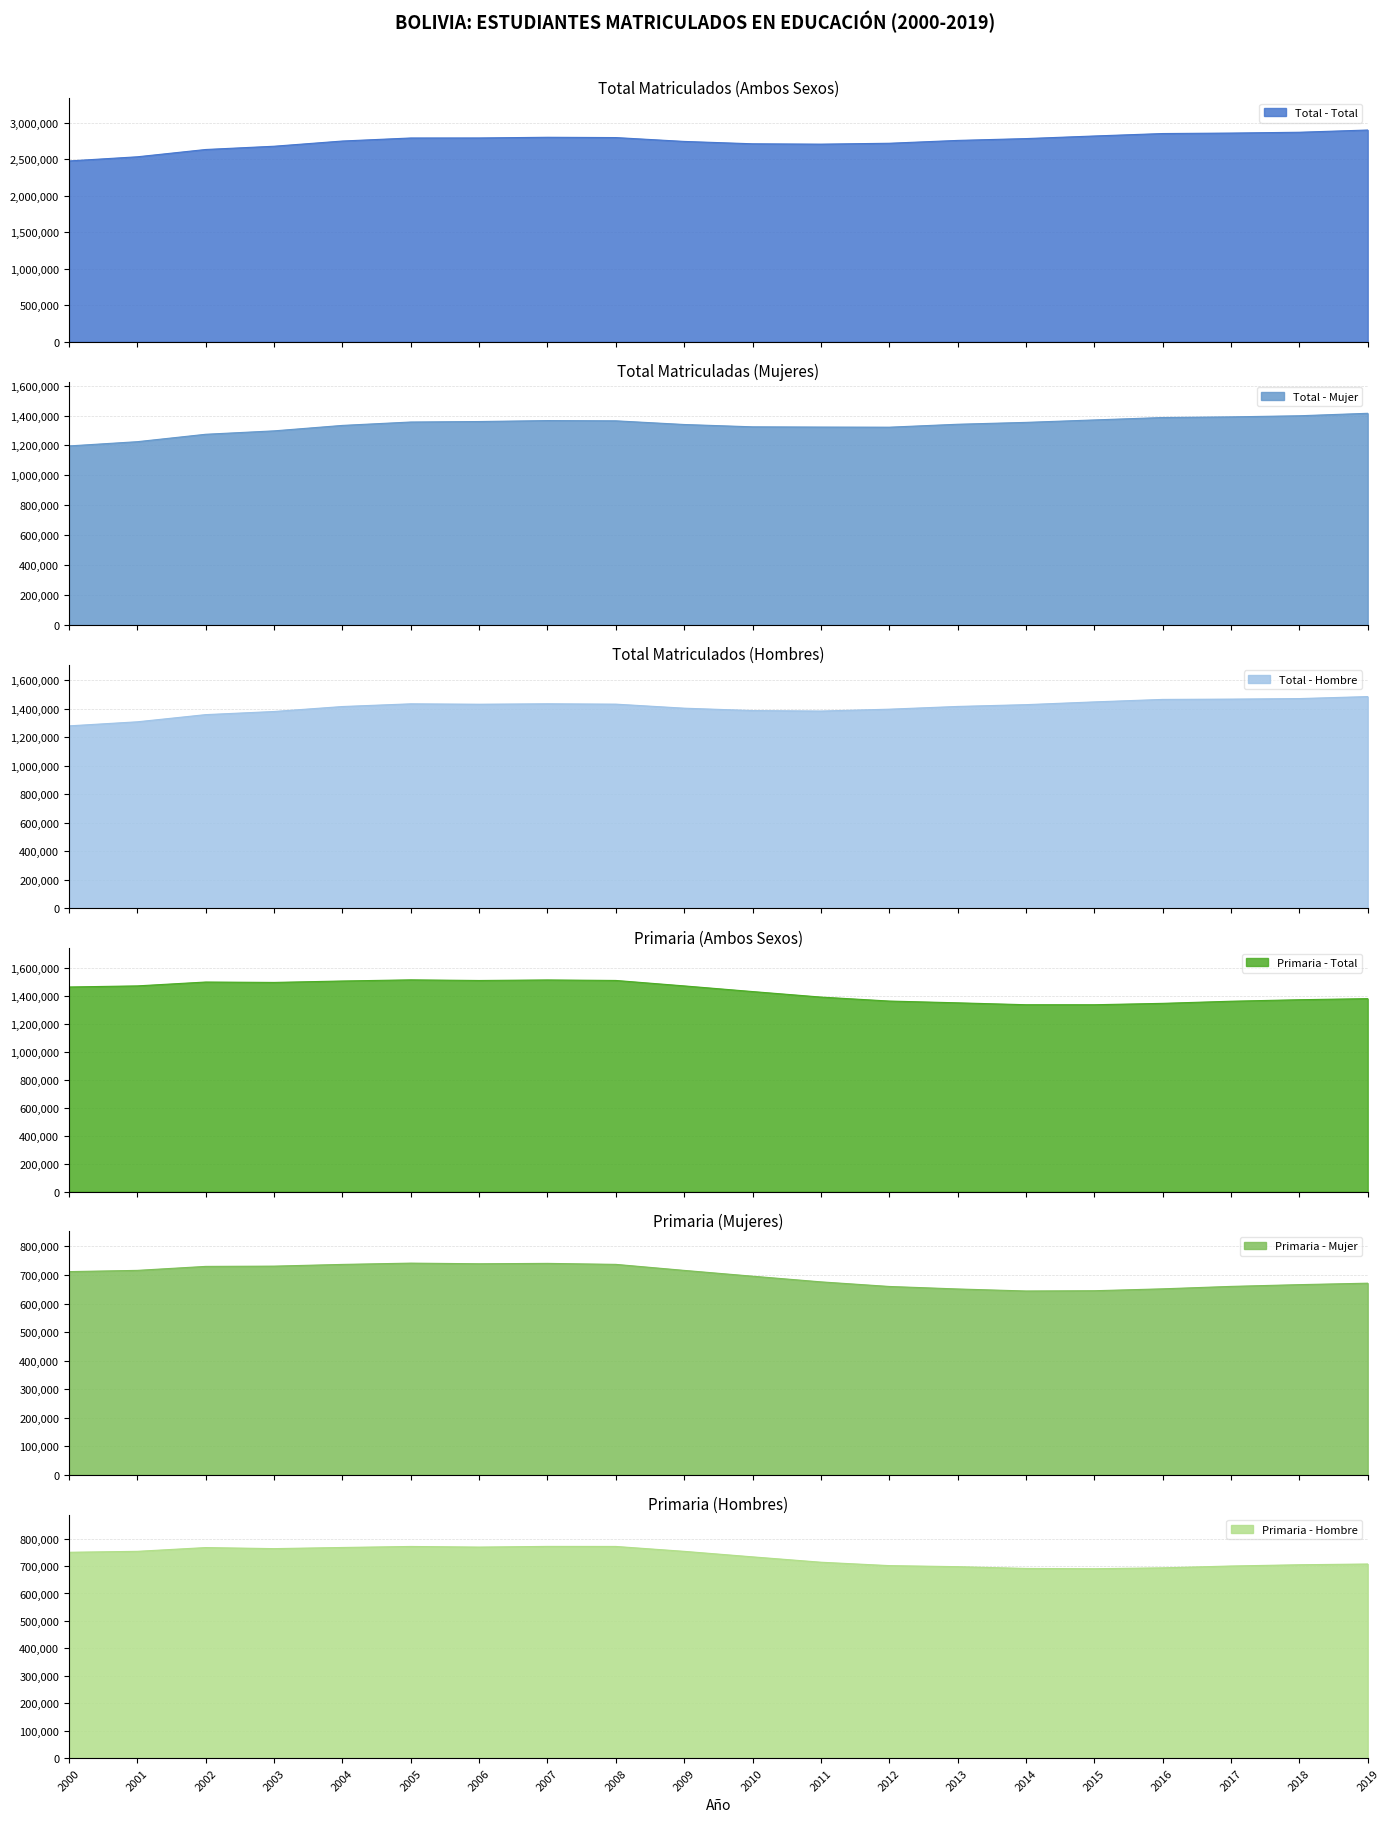

True or false: Primaria - Total and Total - Mujer cross at least once.

True